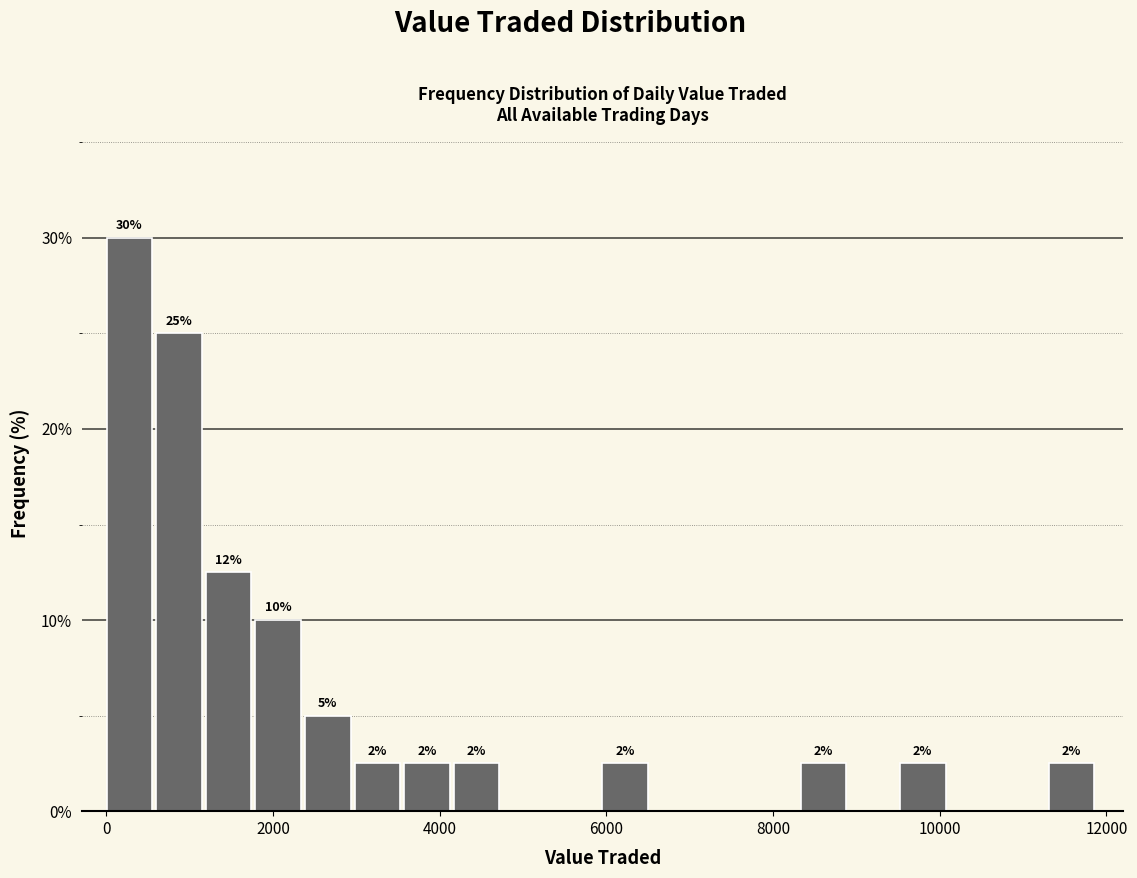

Read against the x-axis, roughly where is the centre of the tallest bar?

200